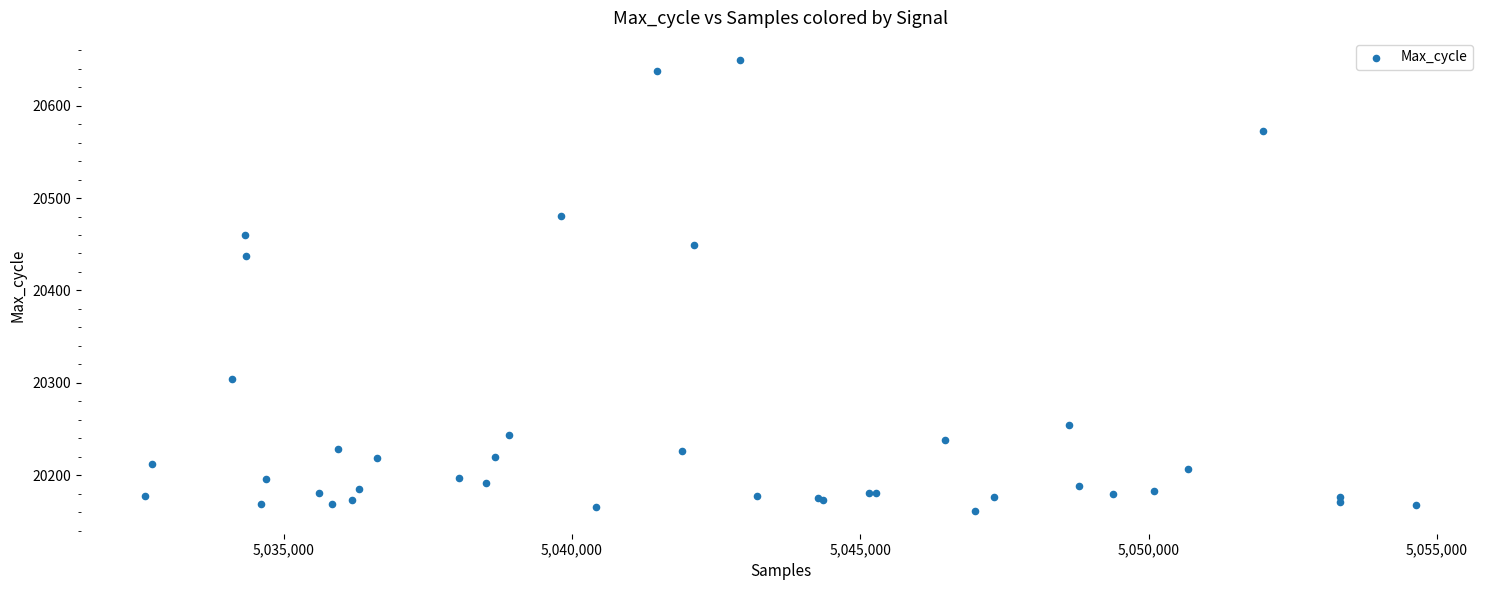

What Y value in the scatter plot is closest to 20405?

20437